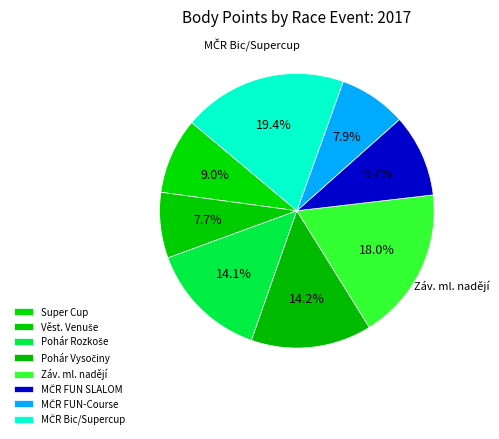

Count the number of slices in the pie.

8